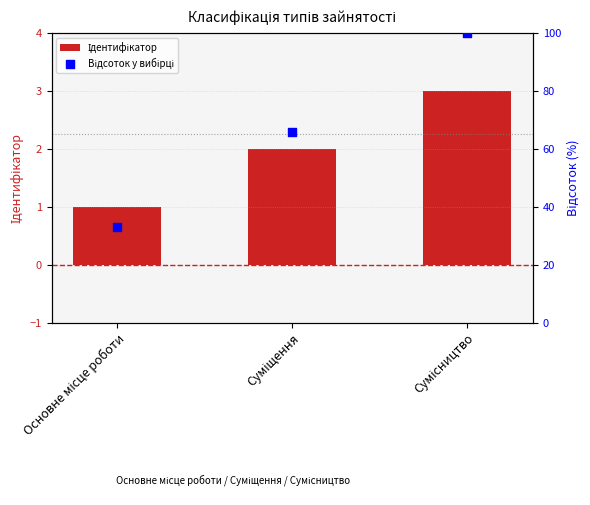

At which category is the sum across all series the highest?

Сумісництво